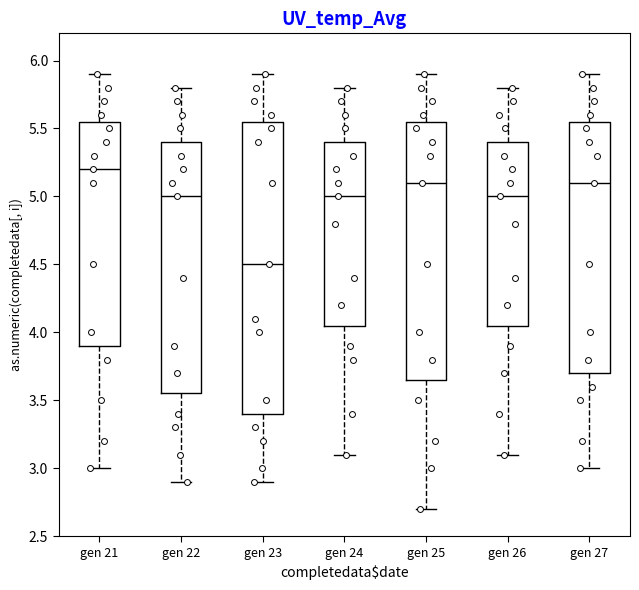

Where is the lower edge of the box for gen 27 on the y-axis? The values are not printed on the chart, so give them approximately, as read against the axis.

3.70